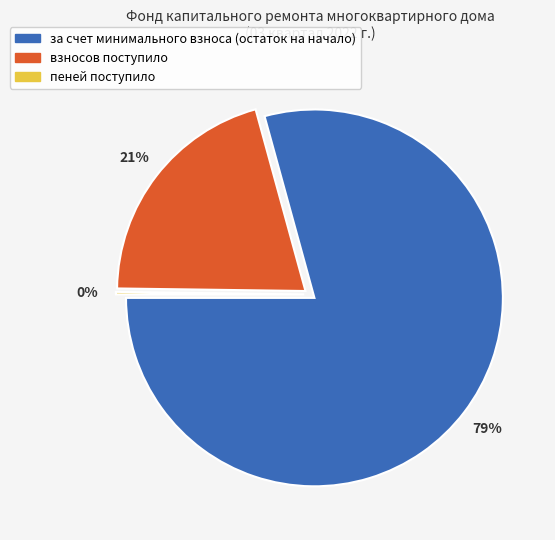

What is the majority slice?

за счет минимального взноса (остаток на начало)